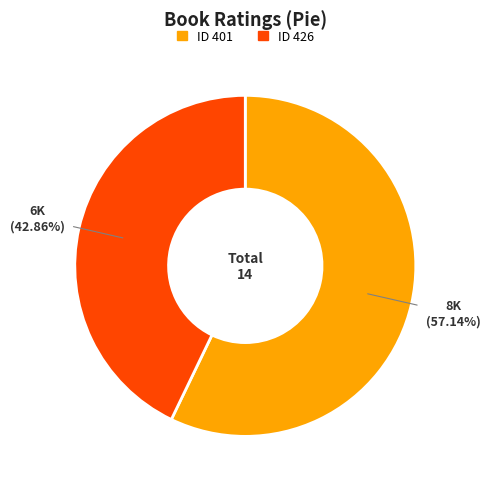

How many slices are in this pie chart?

2